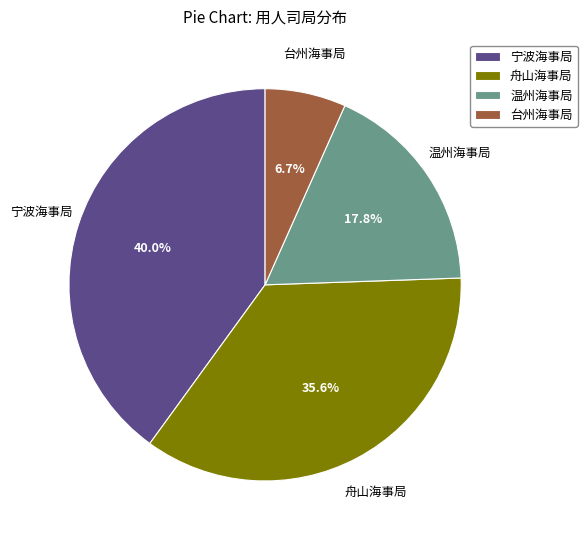

Rank the categories by value from lowest to highest.

台州海事局, 温州海事局, 舟山海事局, 宁波海事局